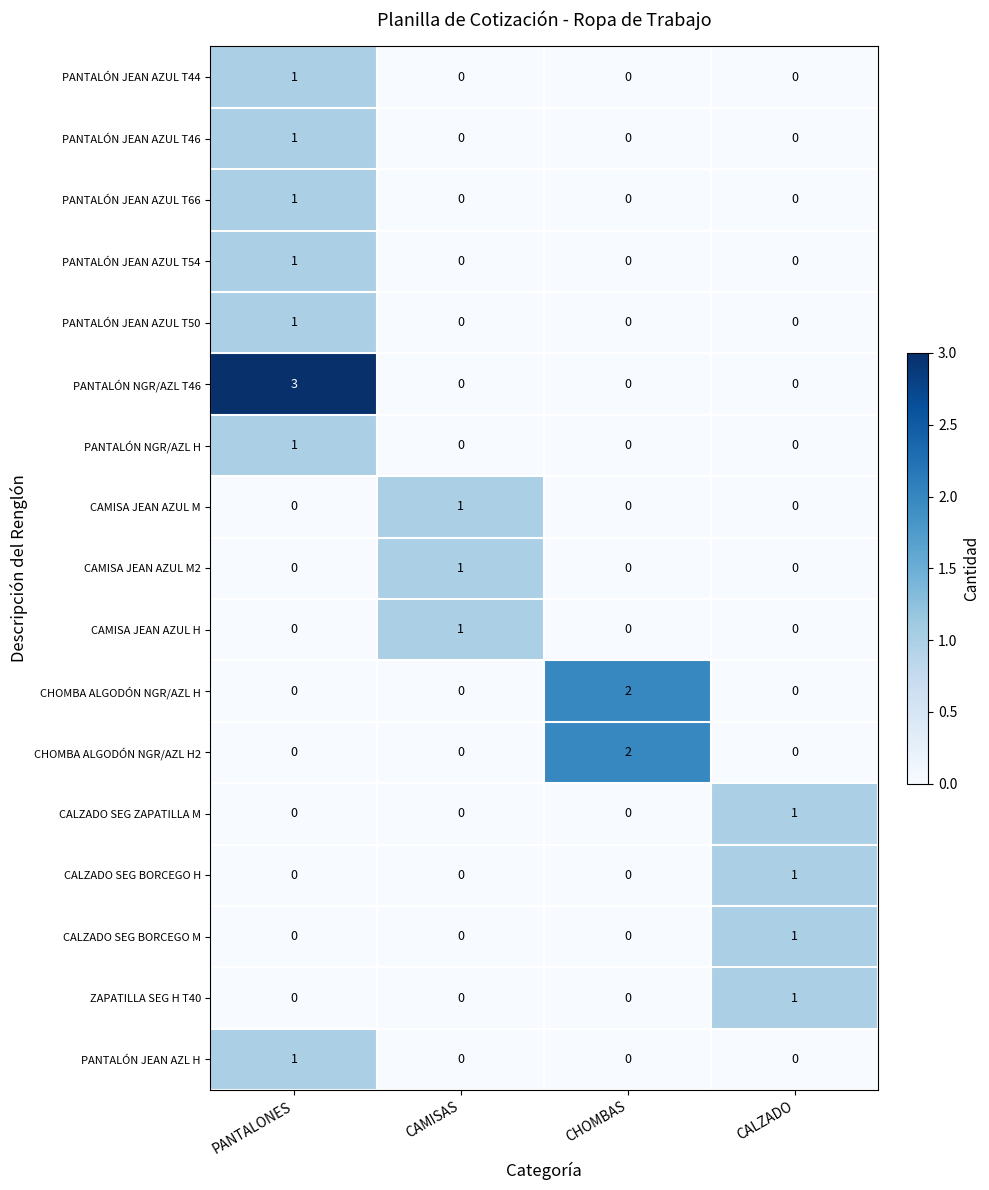

Which category has the highest value in the CALZADO SEG BORCEGO M series?

CALZADO